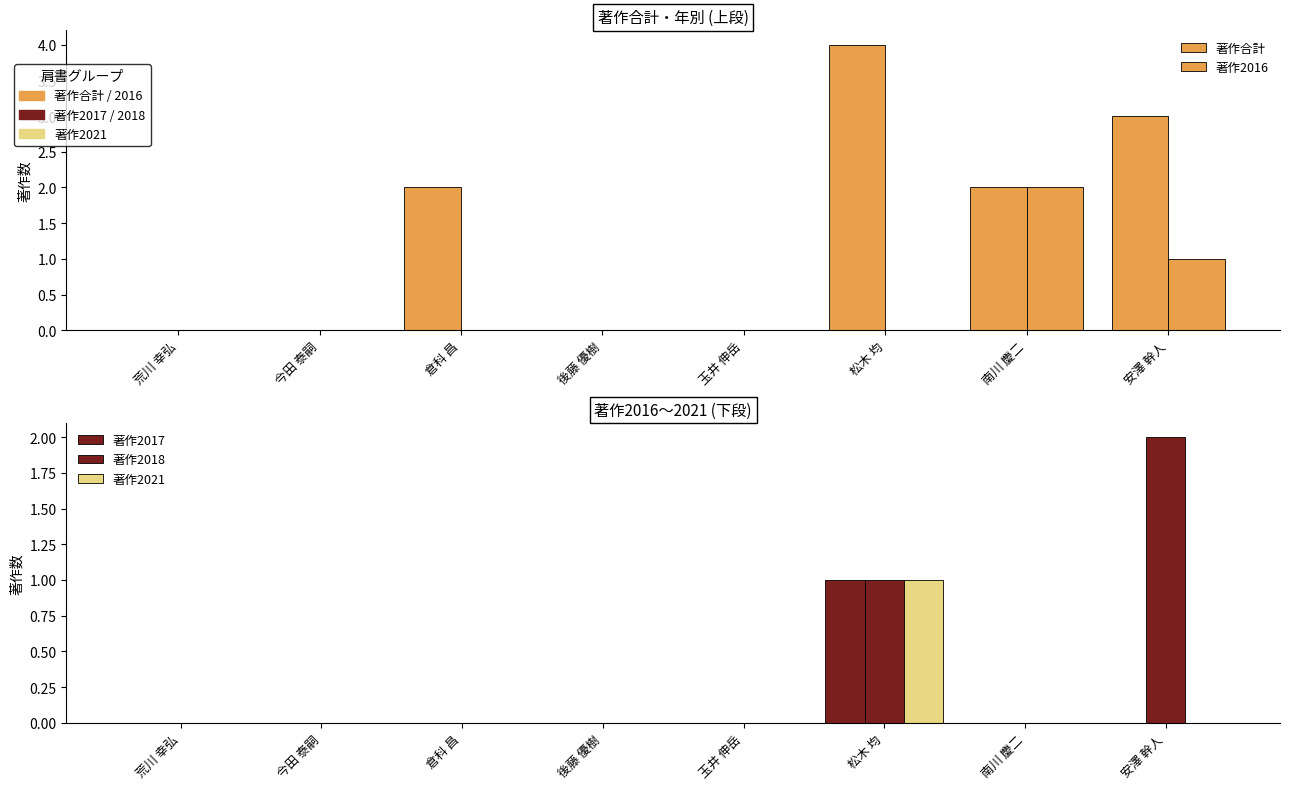

What are all the series names shown in the legend?

著作合計, 著作2016, 著作2017, 著作2018, 著作2021